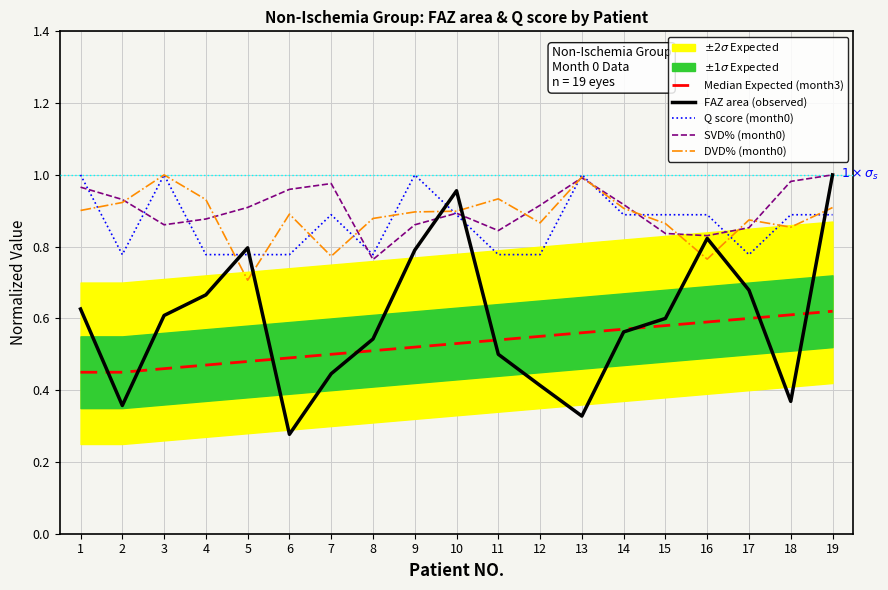

List the series in order of their peak value, lowest first.

Median Expected (month3), FAZ area (observed), Q score (month0), SVD% (month0), DVD% (month0)